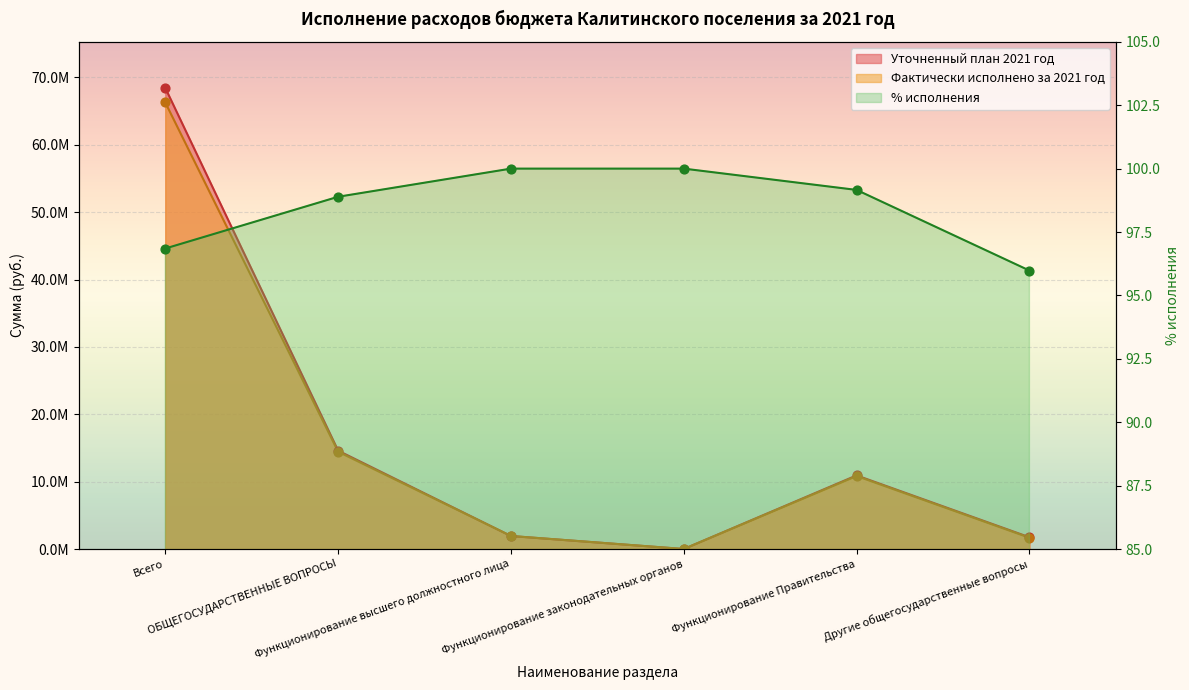

At which category is the sum across all series the highest?

Всего